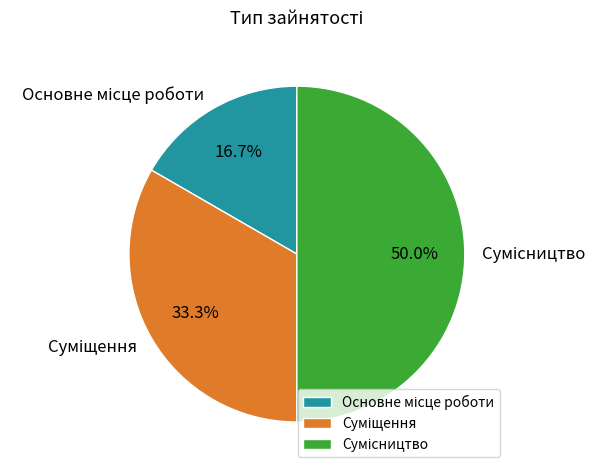

Which category has the smallest portion of the pie?

Основне місце роботи